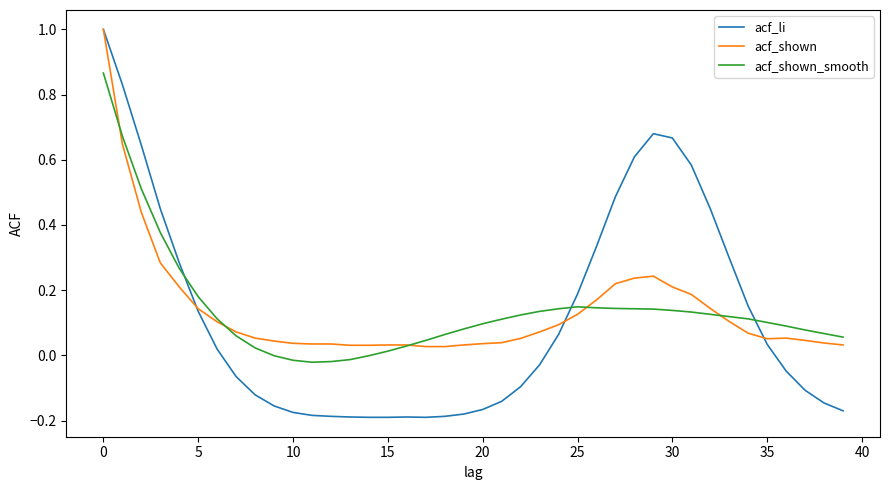

What is the maximum value for acf_shown?

1.0